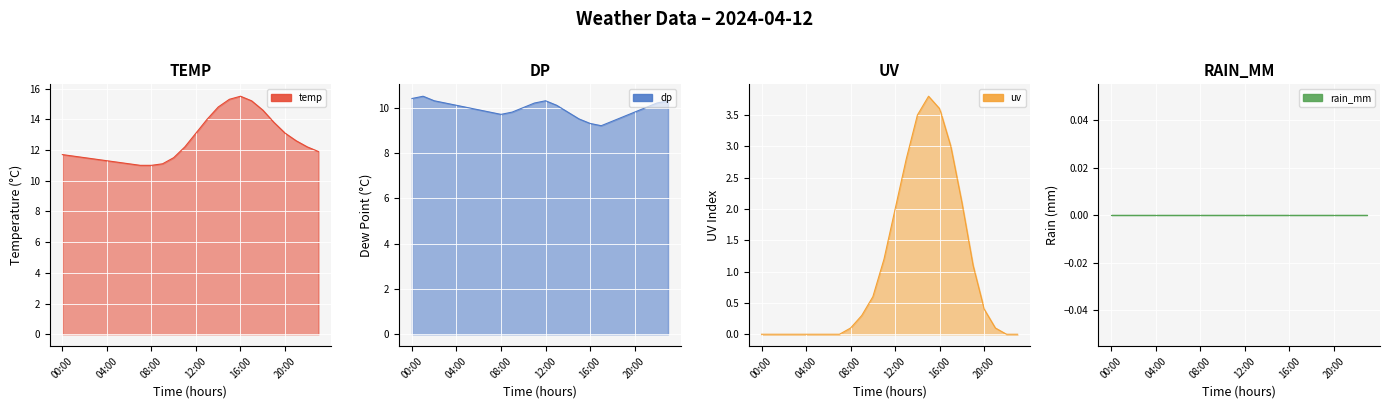

What position from the left is 08:00?

9